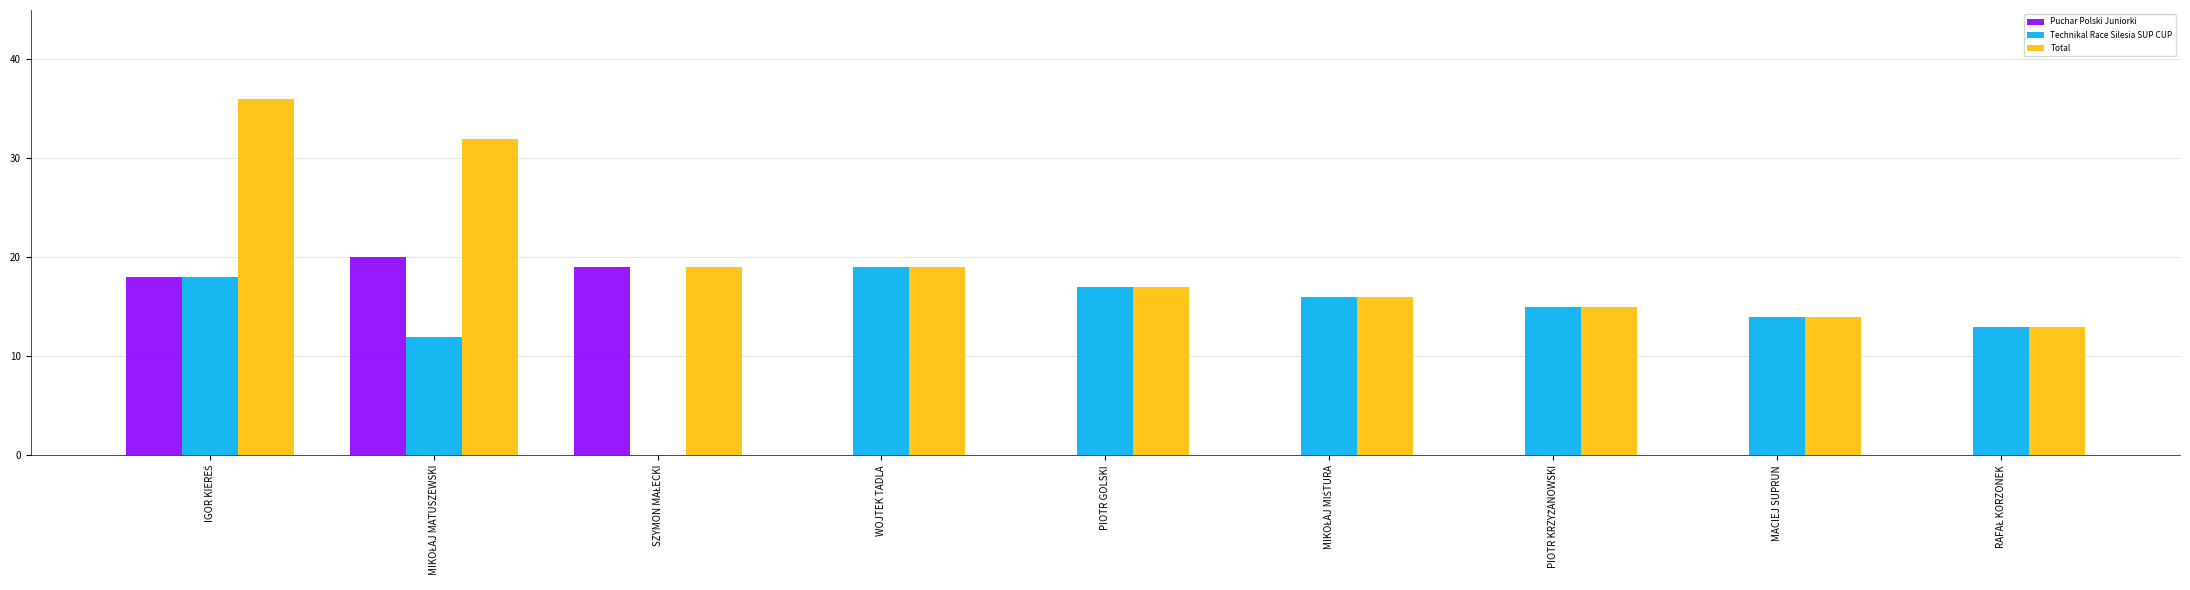

The value of Puchar Polski Juniorki at MACIEJ SUPRUN is 0. True or false?

True